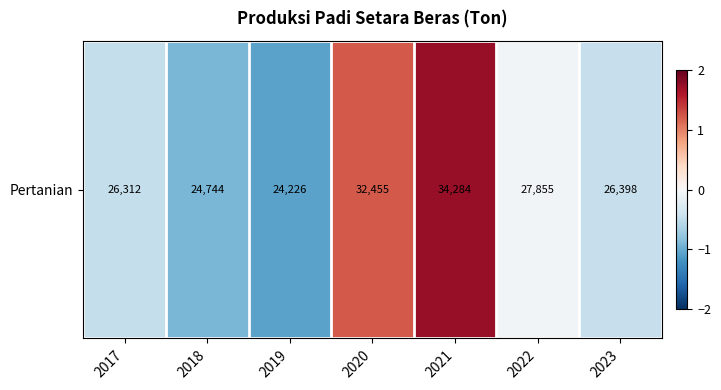

At which category does the chart reach its minimum across all series?

2019